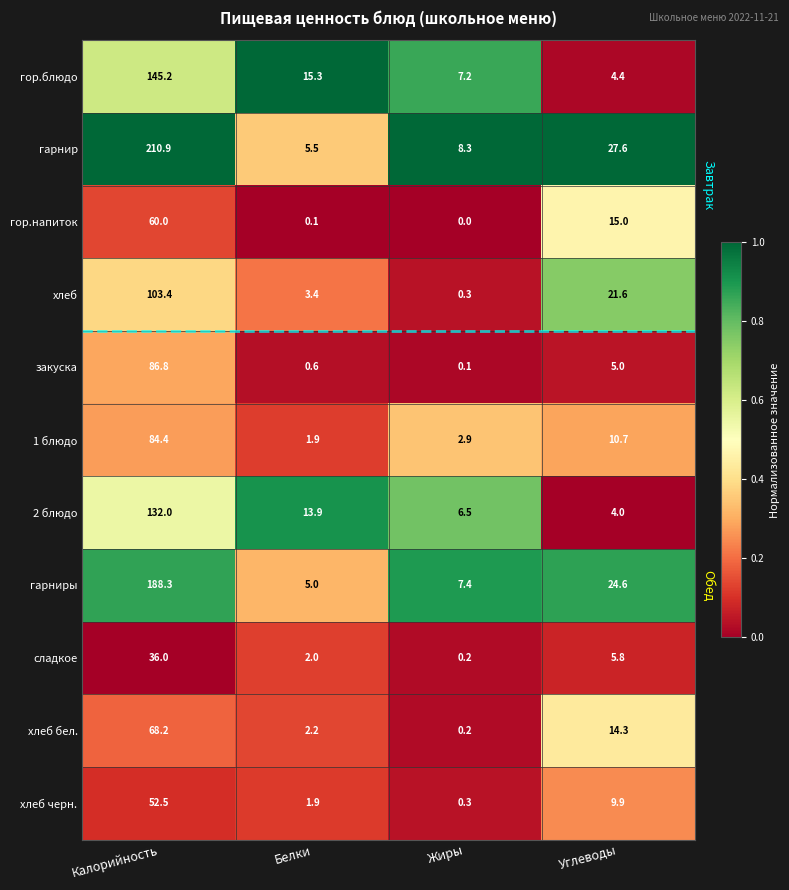

What is the sum of all 1 блюдо values?

99.9